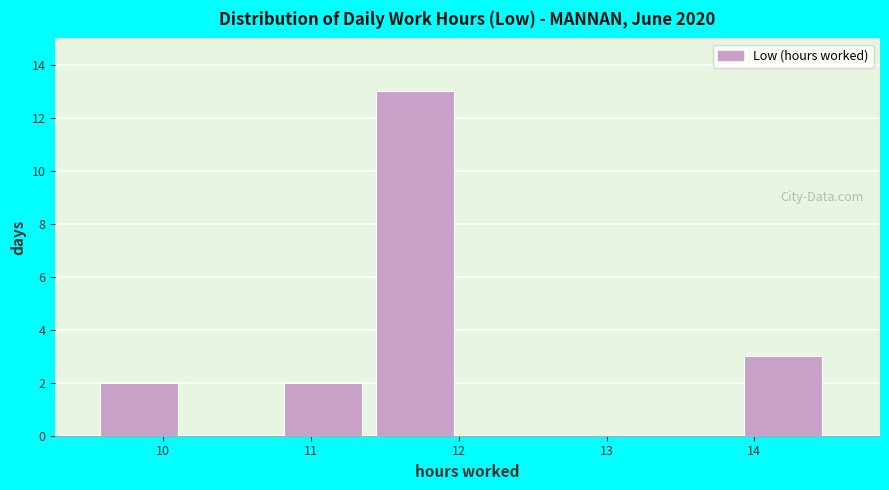

What is the height of the bar covering 9.6 to 10.2 on the x-axis? Neither the bar edges nor the heights are printed on the chart, so give them approximately, as read against the axes.

2